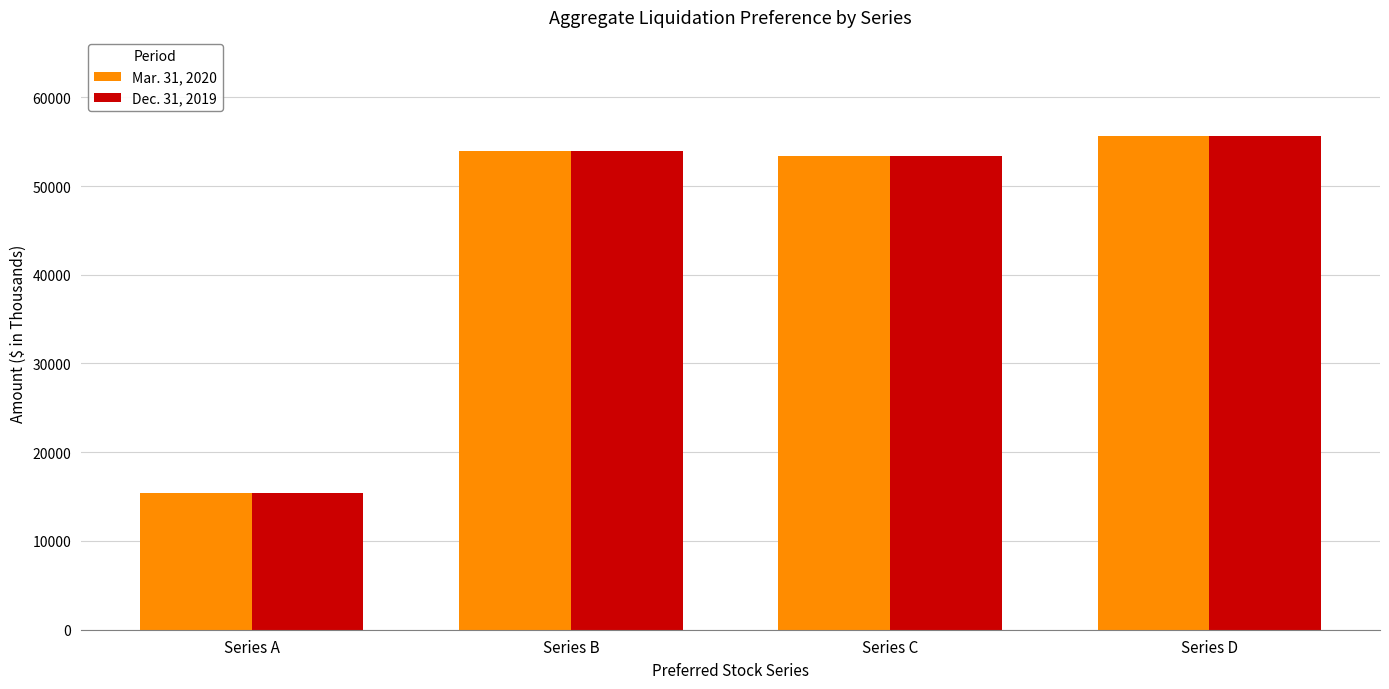

Are the bars grouped side by side (vs. stacked)?

Yes